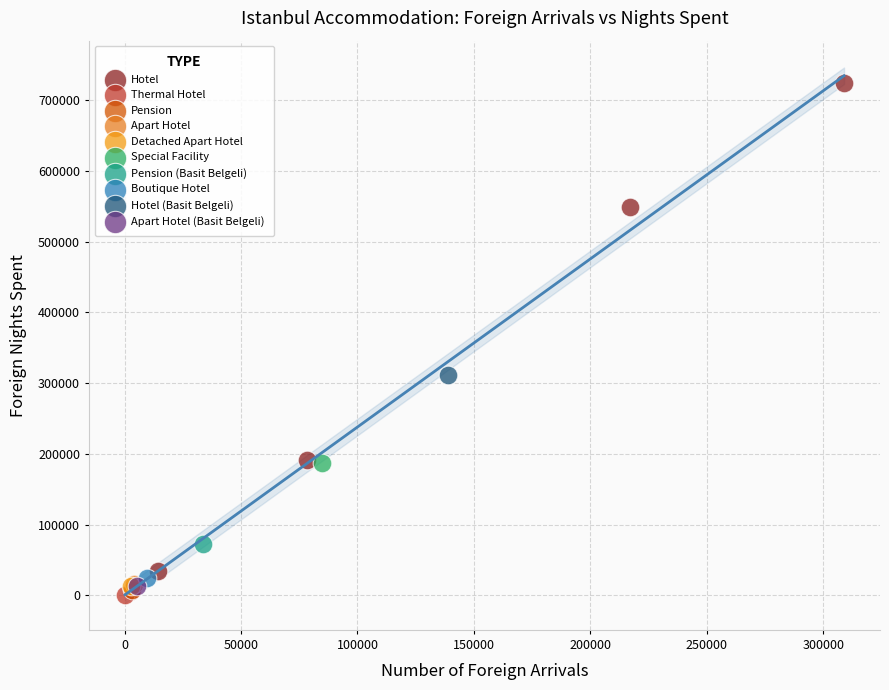

What are all the series names shown in the legend?

Hotel, Thermal Hotel, Pension, Apart Hotel, Detached Apart Hotel, Special Facility, Pension (Basit Belgeli), Boutique Hotel, Hotel (Basit Belgeli), Apart Hotel (Basit Belgeli)